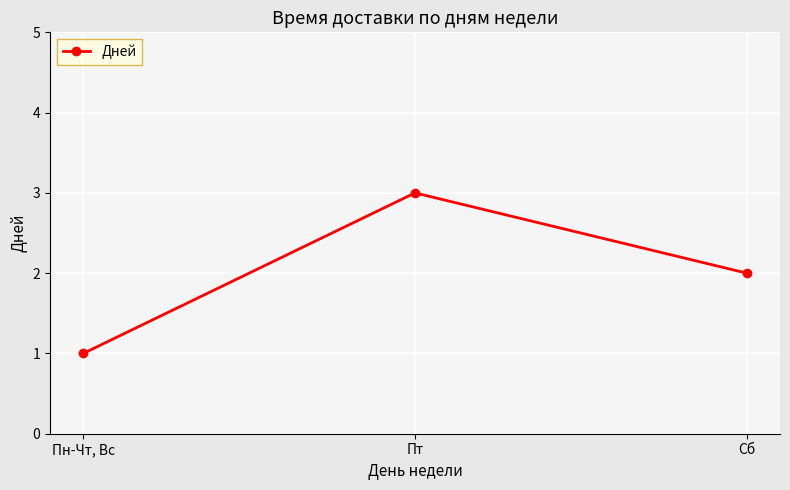

What is the value of the 3rd point from the left?

2